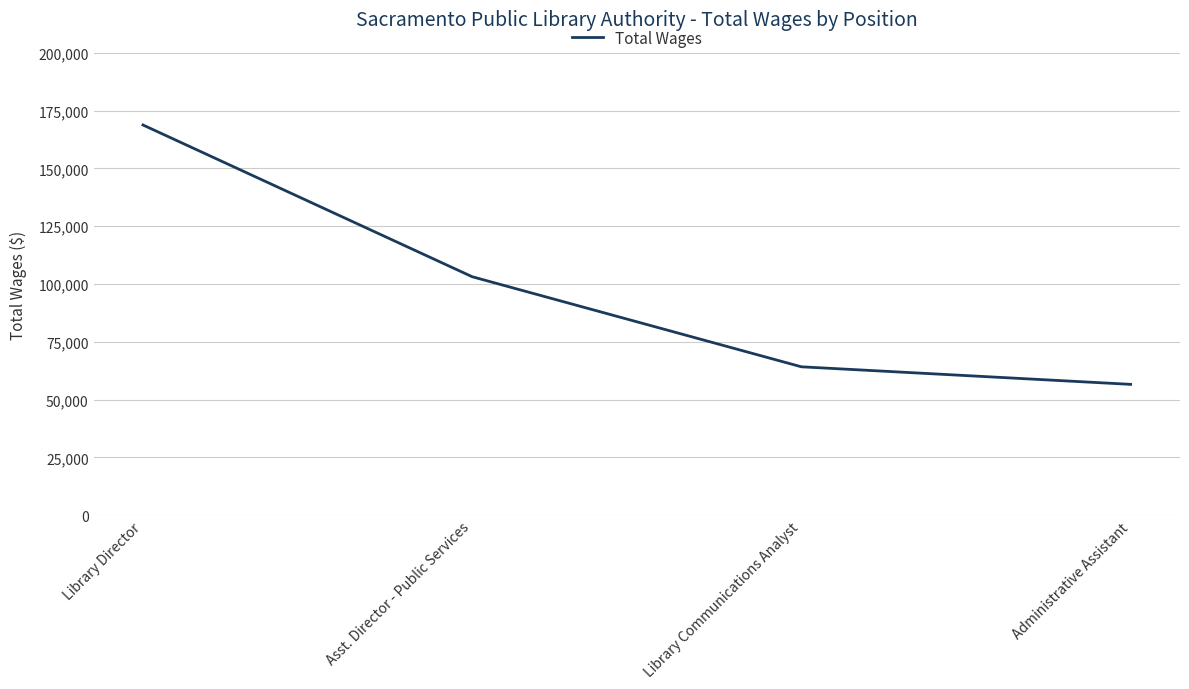

Reading left to right, transcribe all the data shown in this chart.

Library Director=168774	Asst. Director - Public Services=103126	Library Communications Analyst=64162	Administrative Assistant=56568